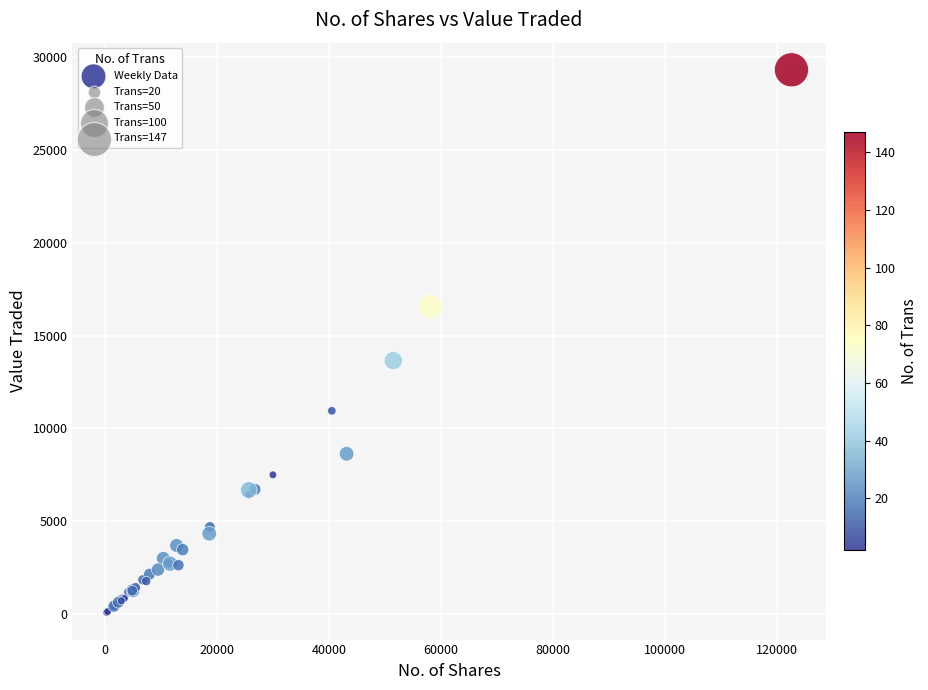

What Y value in the scatter plot is closest to 14706?

13655